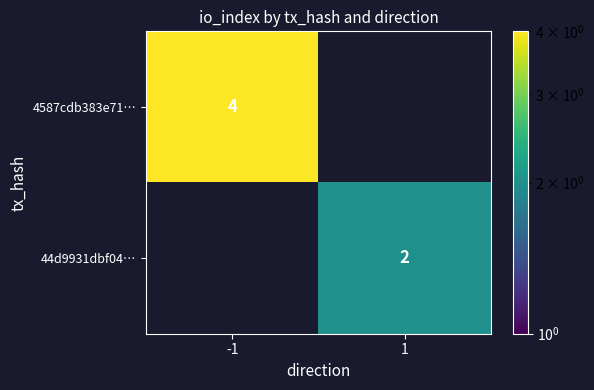

Is the value of 4587cdb383e71… at -1 greater than the value of 44d9931dbf04… at 1?

Yes